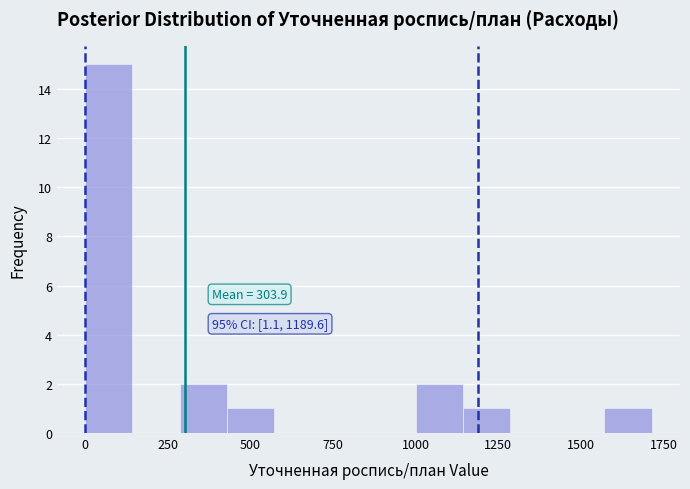

Around what value on the x-axis is the tallest bar? Give the approximate position of its centre, as read against the axis.

50